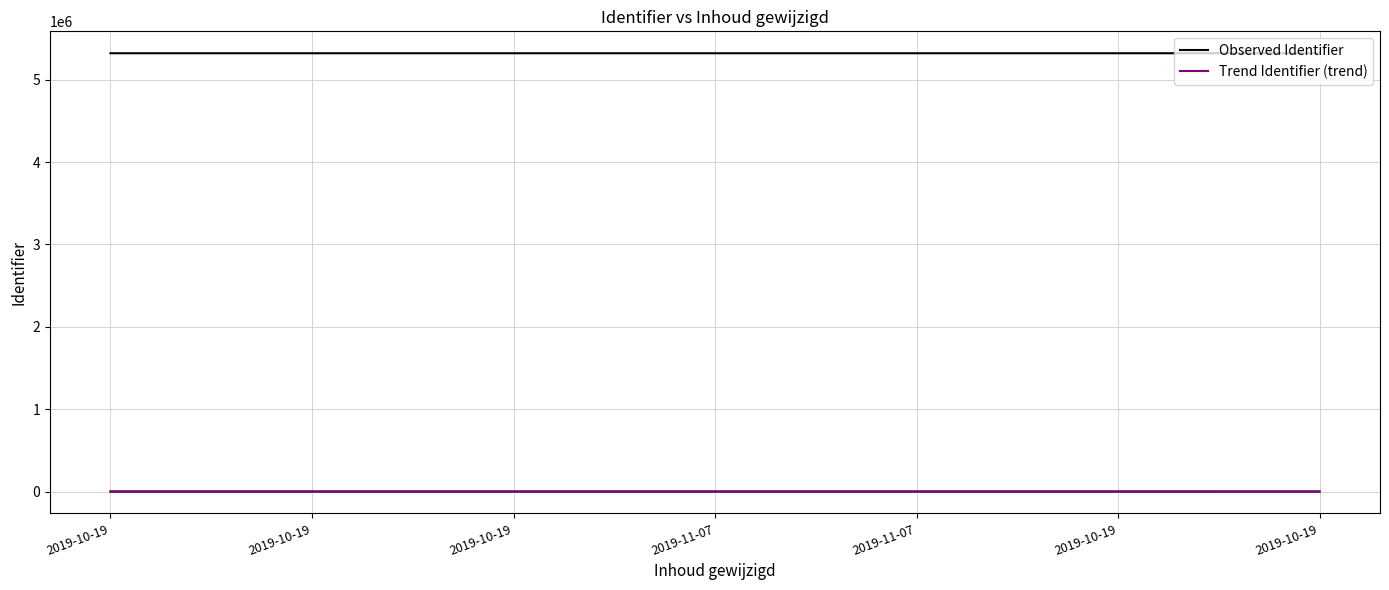

Between 2019-11-07 and 2019-10-19, which is larger?

2019-10-19